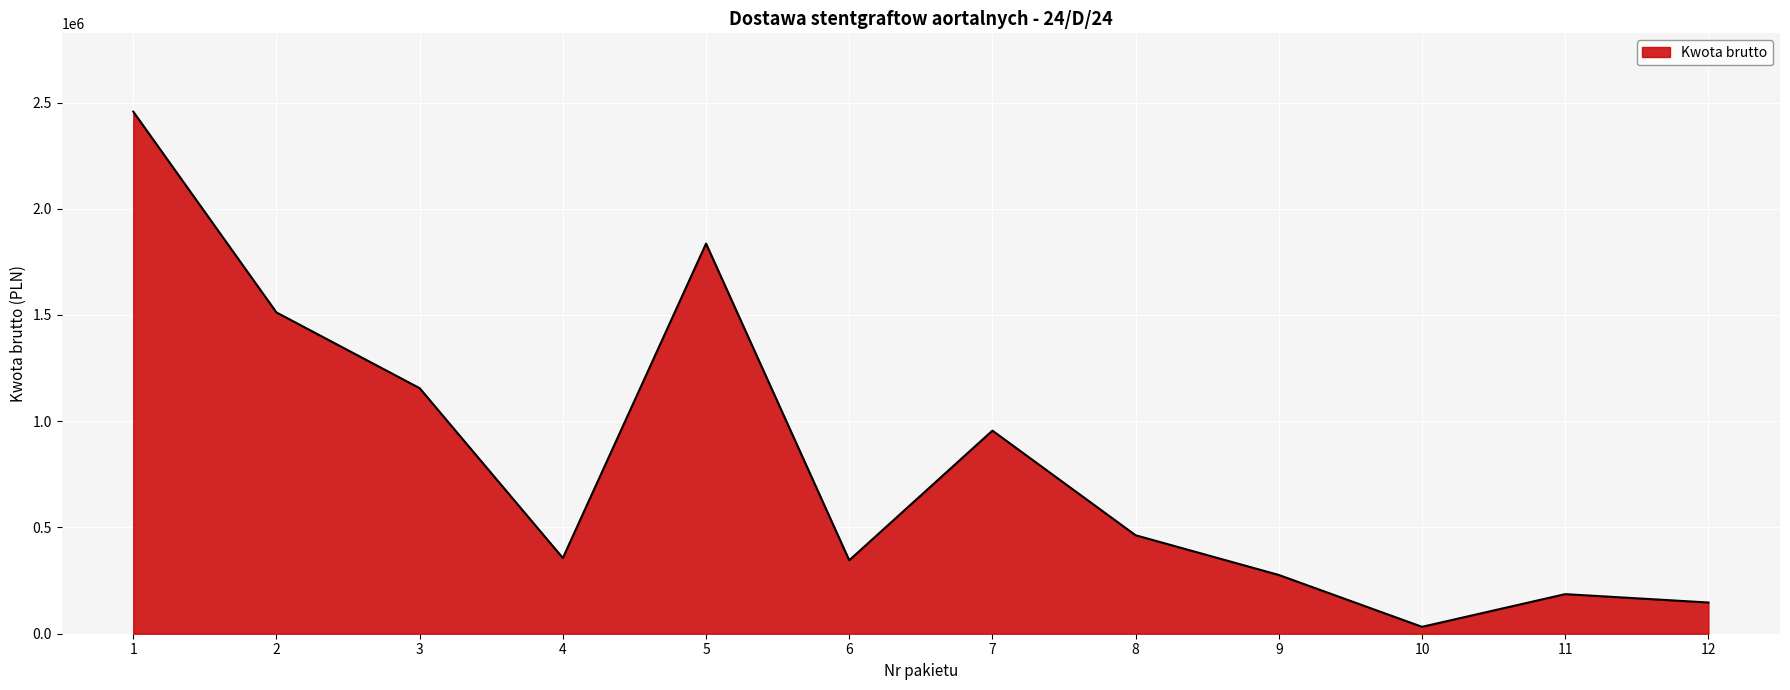

What is the maximum value shown in the chart?

2457000